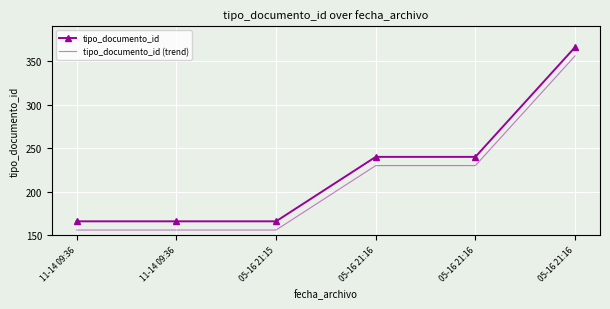

Is the value of tipo_documento_id (trend) at 11-14 09:36 greater than the value of tipo_documento_id at 11-14 09:36?

No